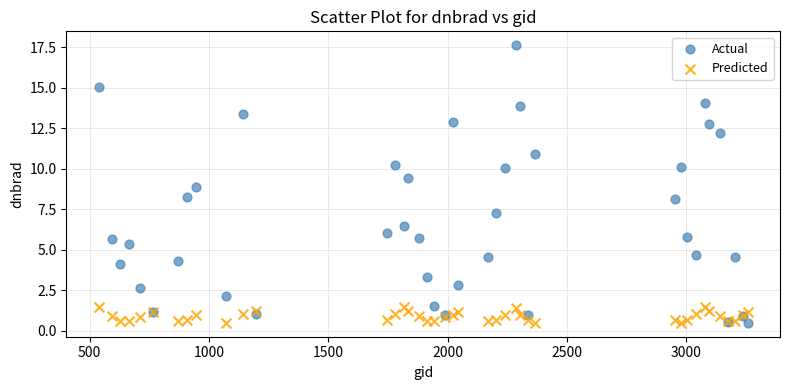

What is the X range (max minus min) for the scatter plot?

2718.0